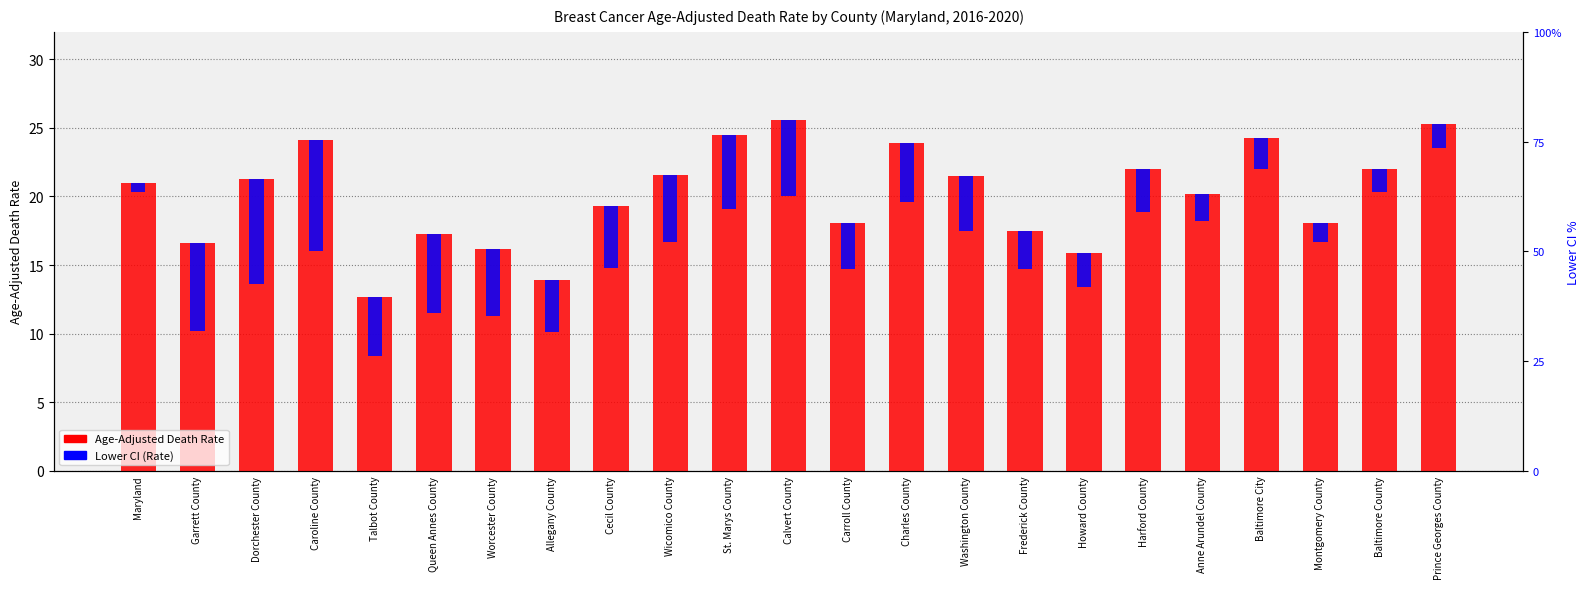

Where is Age-Adjusted Death Rate nearest to the value 19?

Cecil County